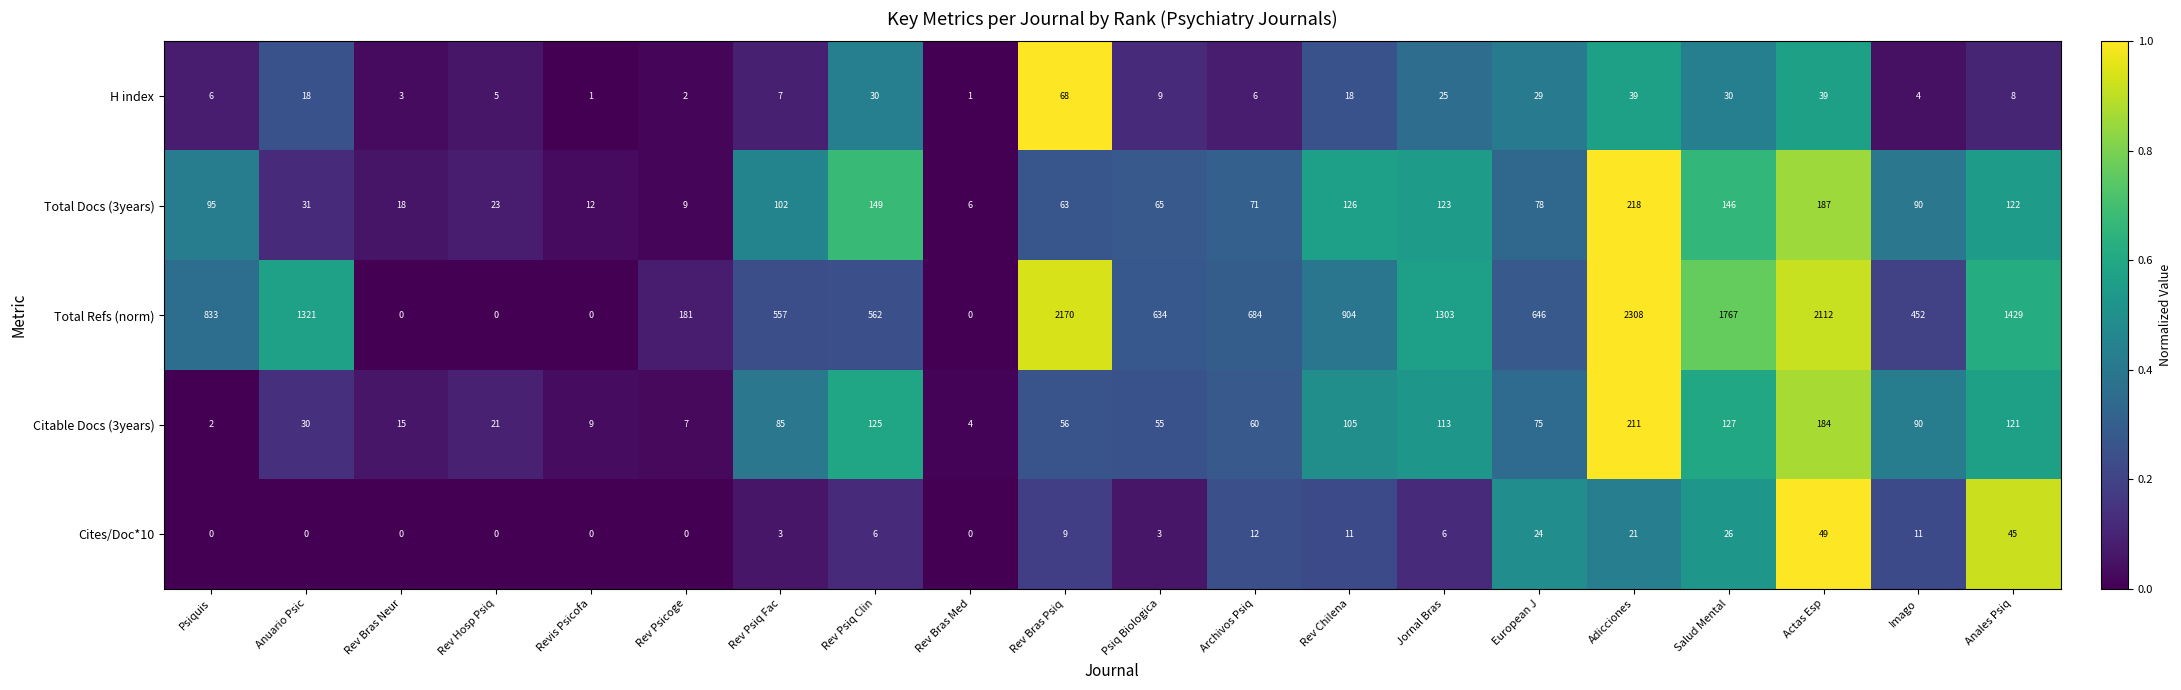

Which label corresponds to the largest value in the chart?

Adicciones